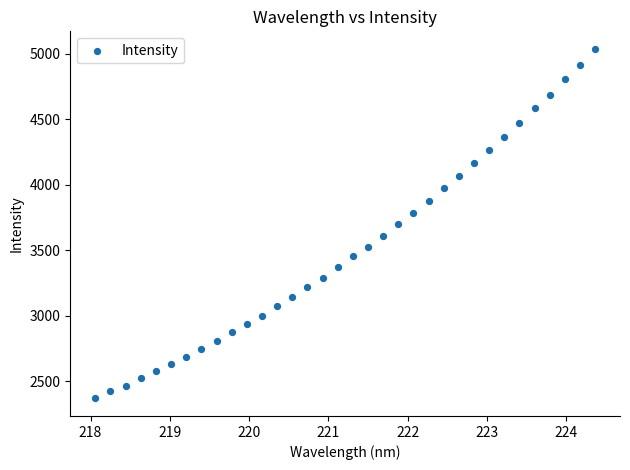

What is the range of Y values (max minus min)?

2667.0